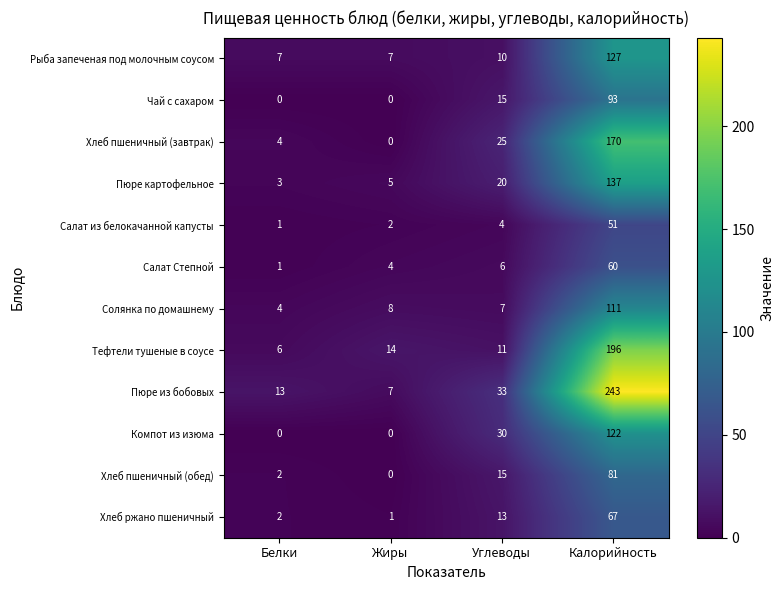

Which series changed the most between Белки and Углеводы?

Компот из изюма